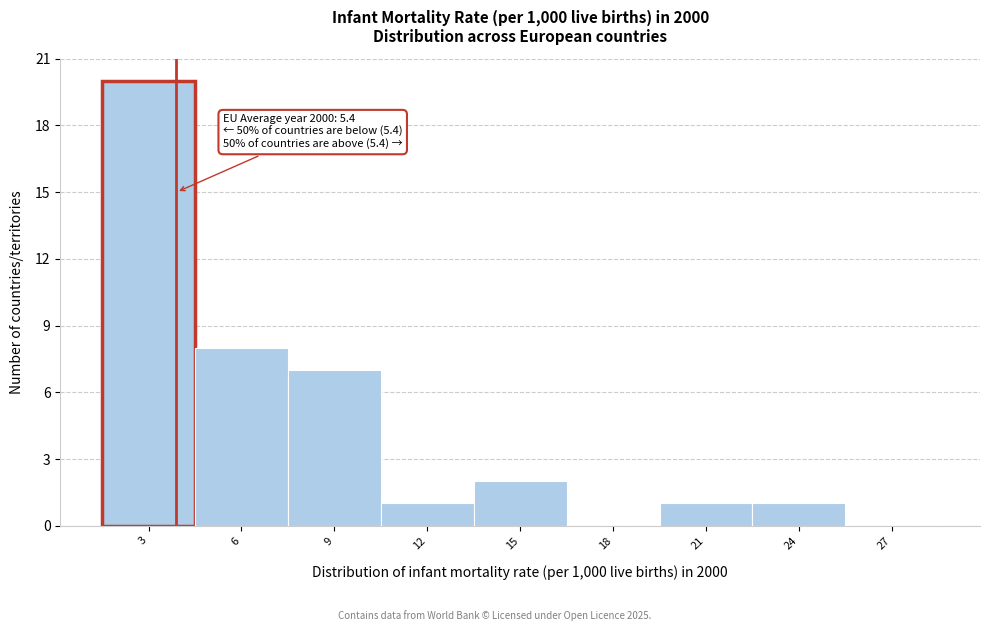

Reading left to right, list all the values displayed in this chart.

3=20	6=8	9=7	12=1	15=2	18=0	21=1	24=1	27=0